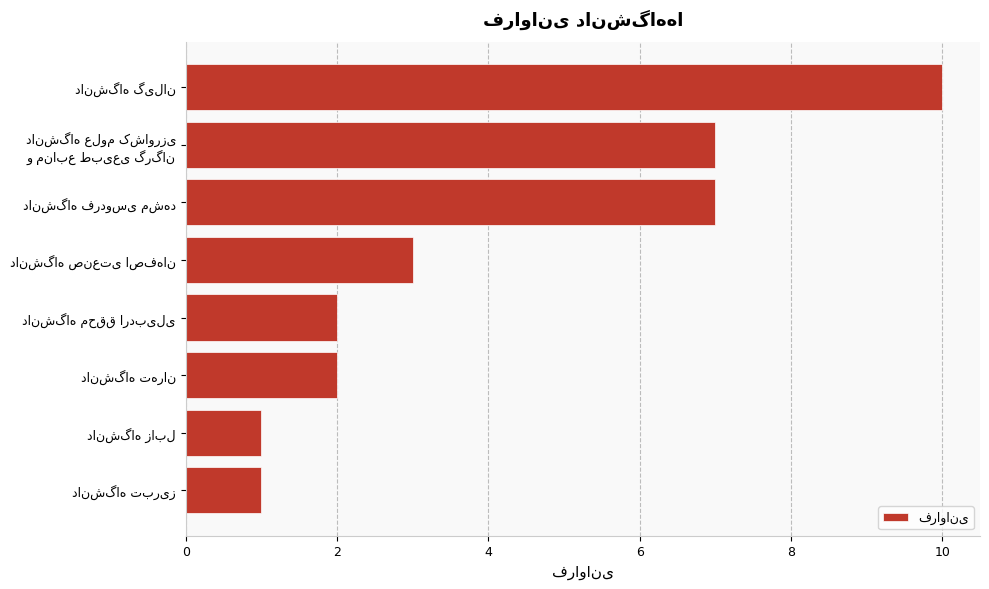

What is the value of the 5th bar from the top?

2